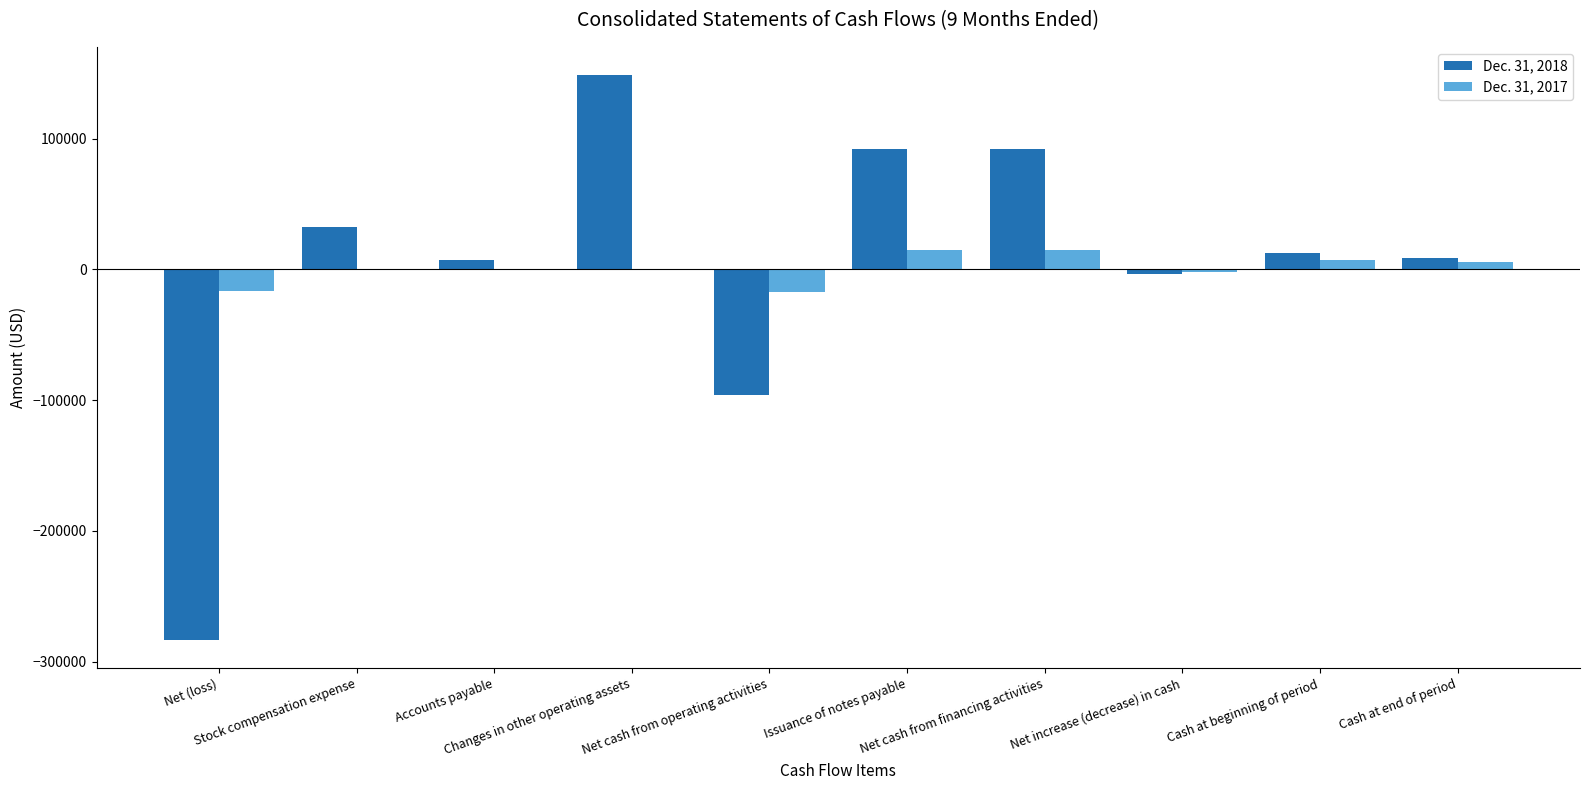

What is the maximum value shown in the chart?

148674